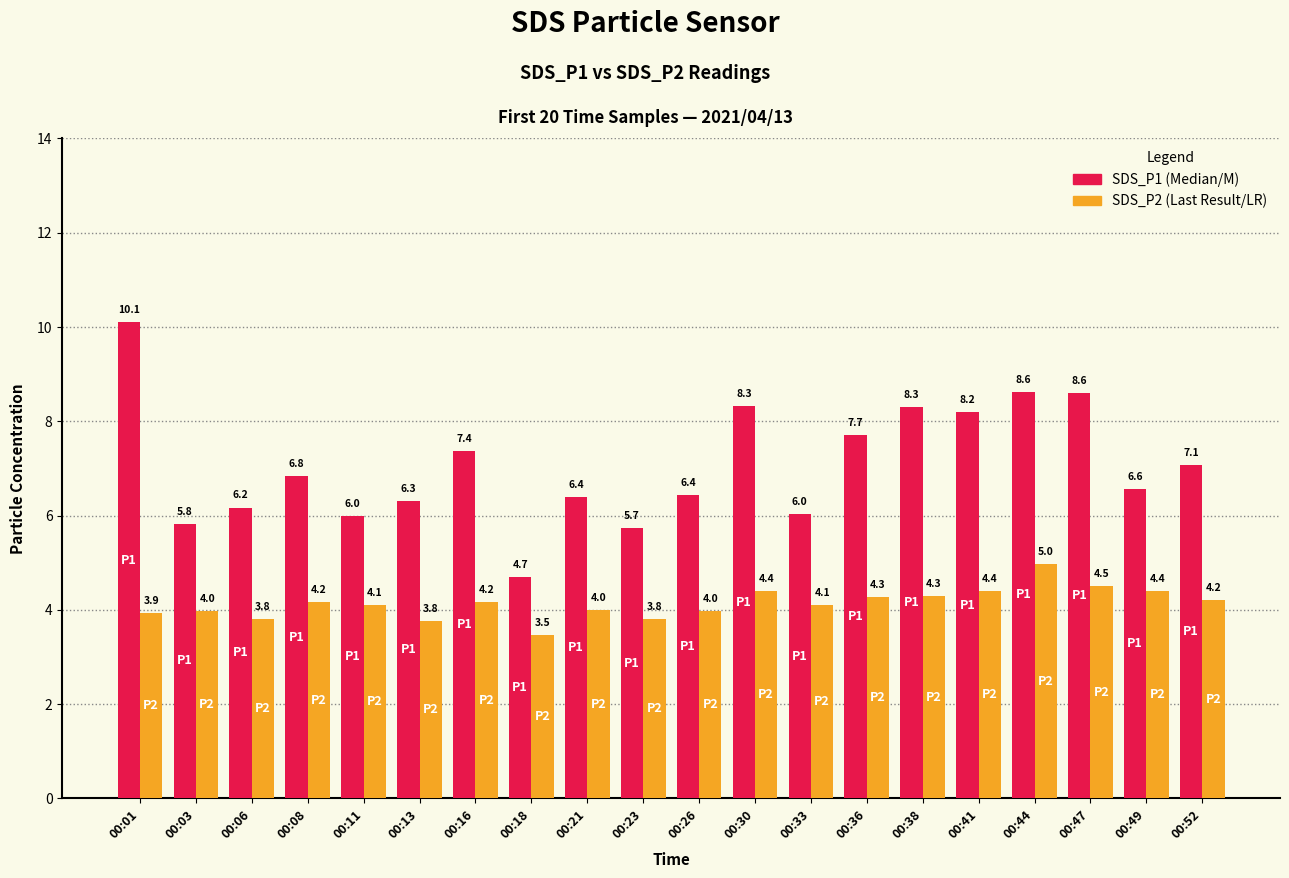

At which category is the sum across all series the highest?

00:01